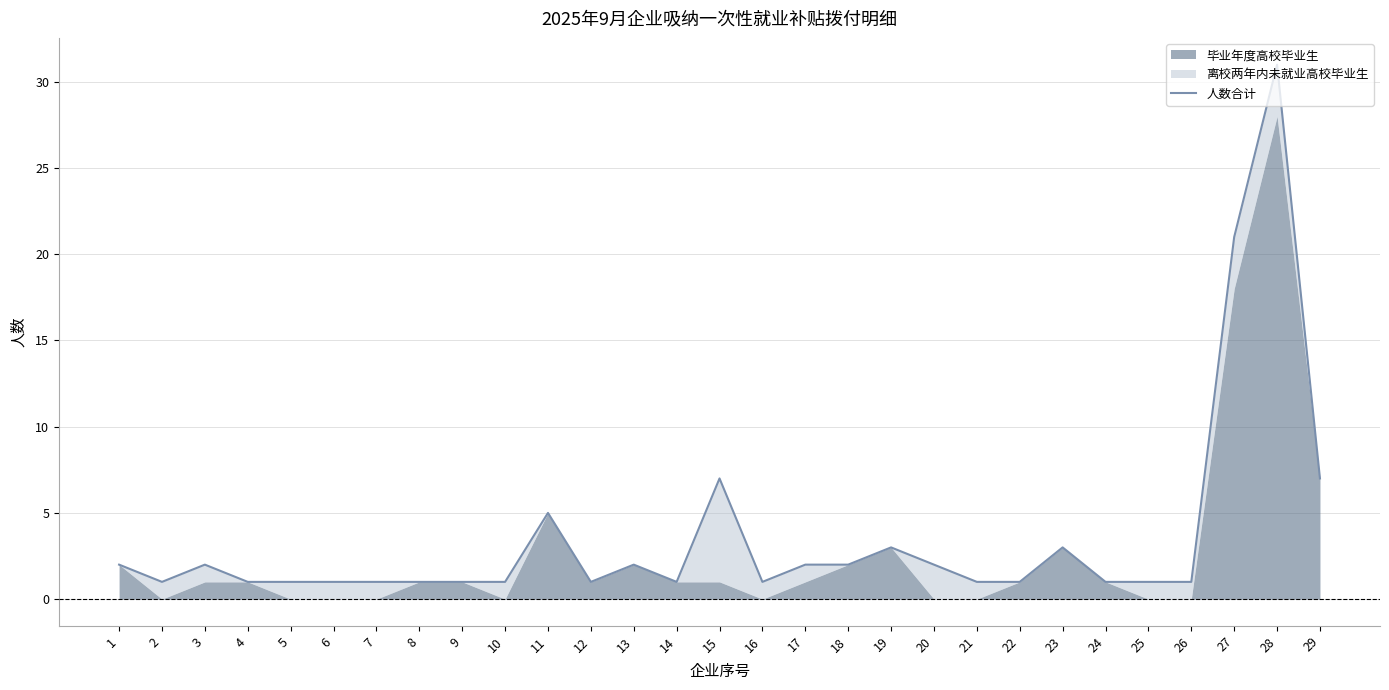

How many lines are shown in the chart?

1